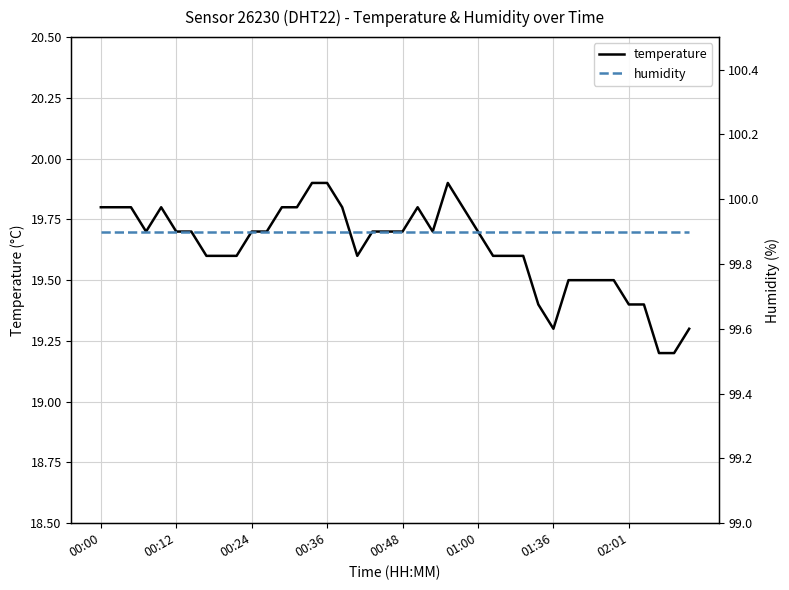

What is the highest value of the temperature series?

19.9